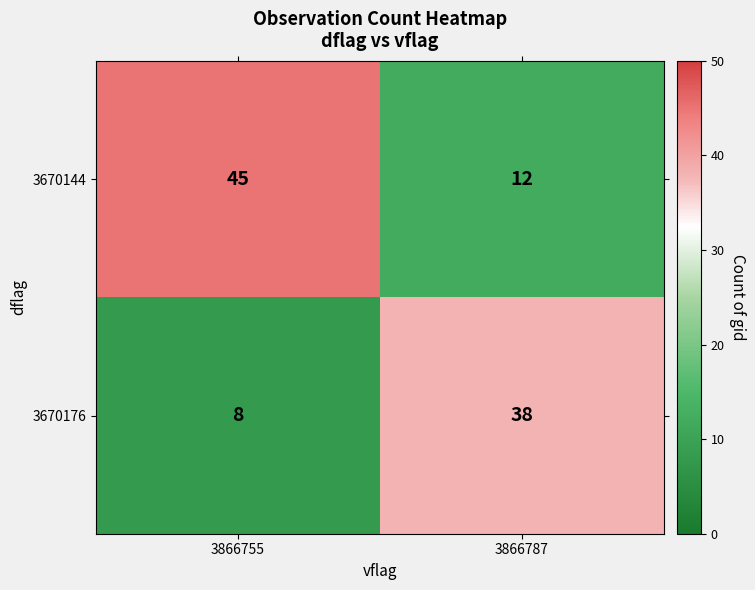

Which label corresponds to the smallest value in the chart?

3866755